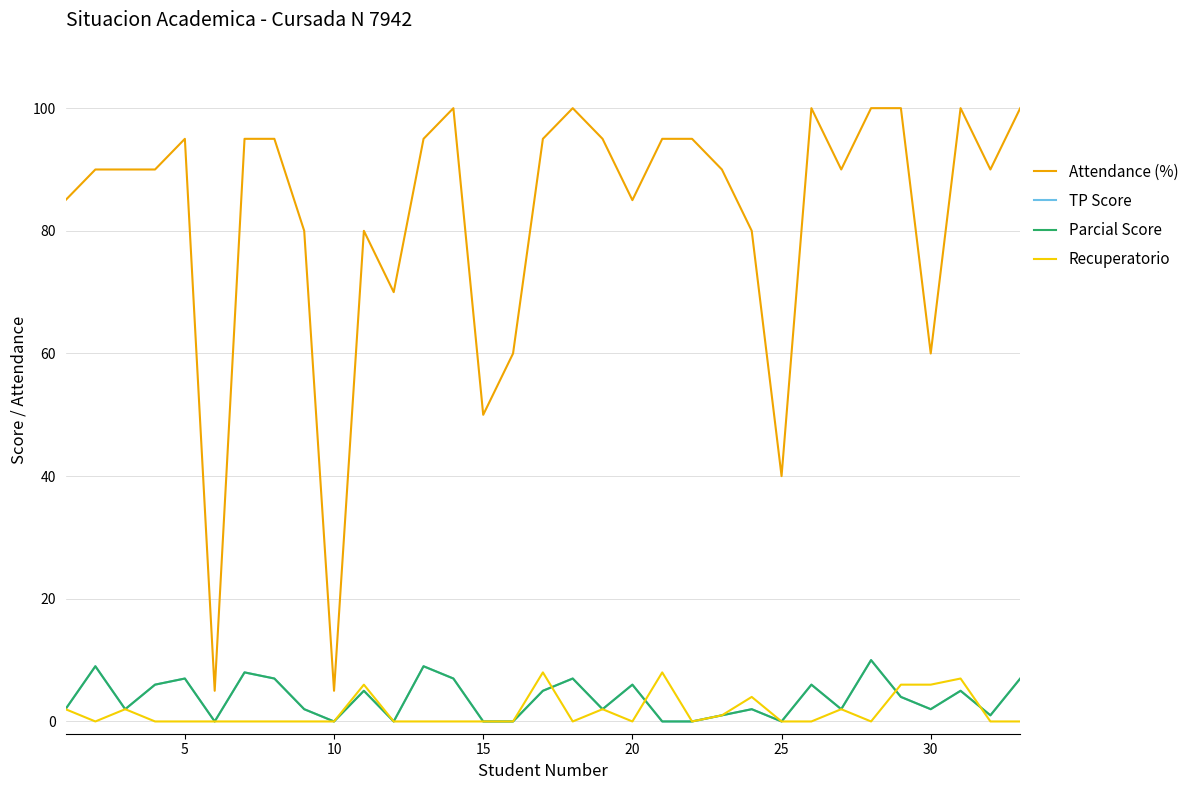

How many lines are shown in the chart?

4